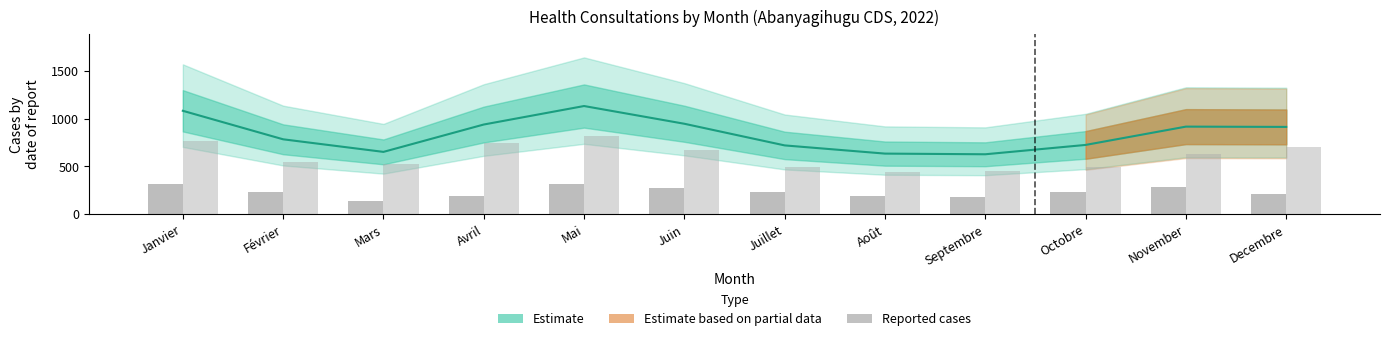

Which category has the lowest value in the Consult. ≥5 ans series?

Mars